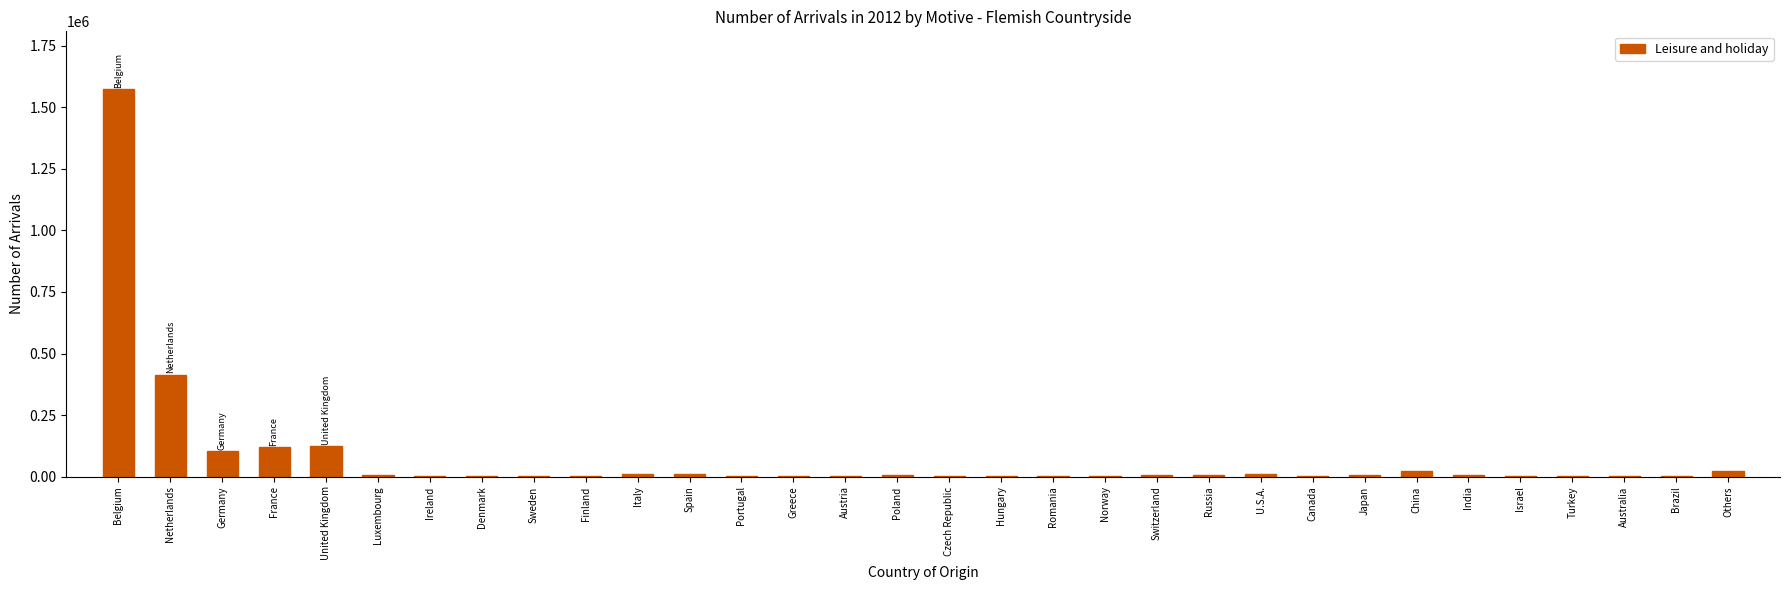

What is the greatest value displayed?

1572978